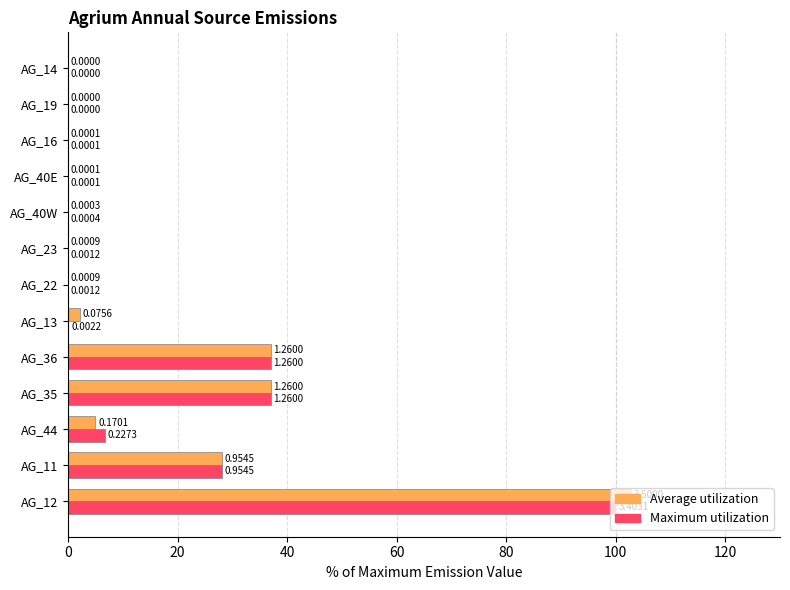

What is the maximum value shown in the chart?

102.8